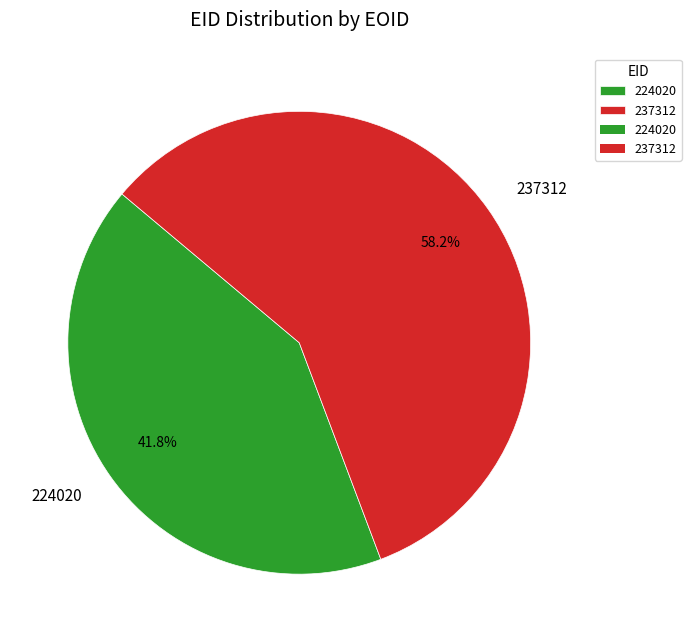

What portion of the pie excludes 237312?

41.8%